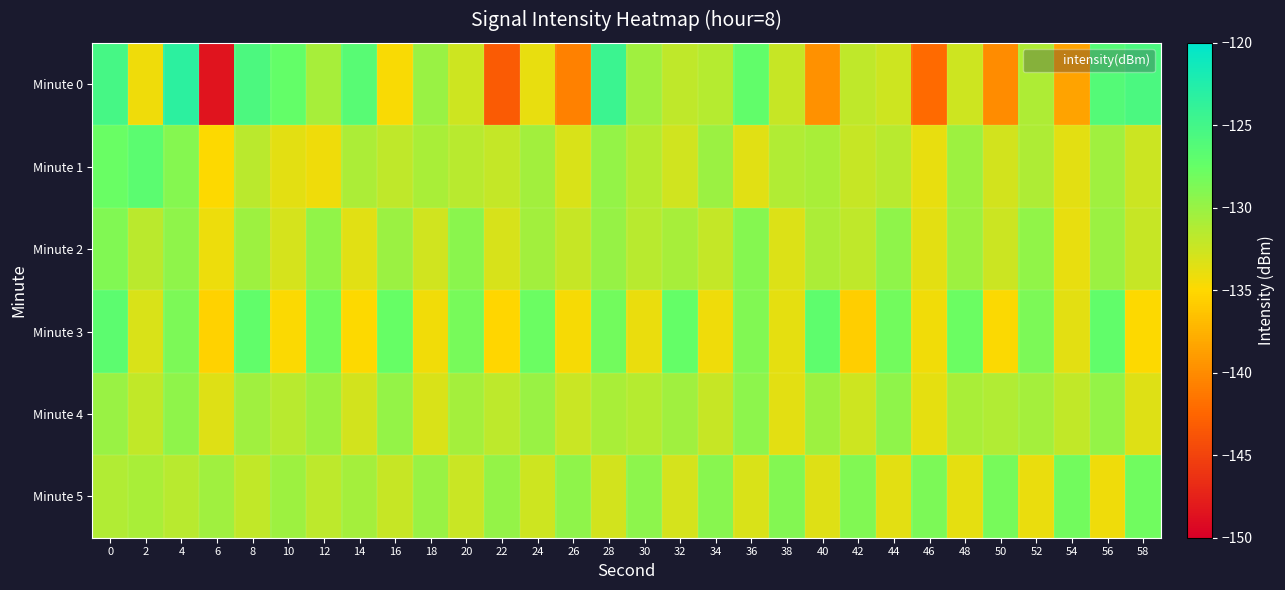

Count the number of categories in the chart.

30